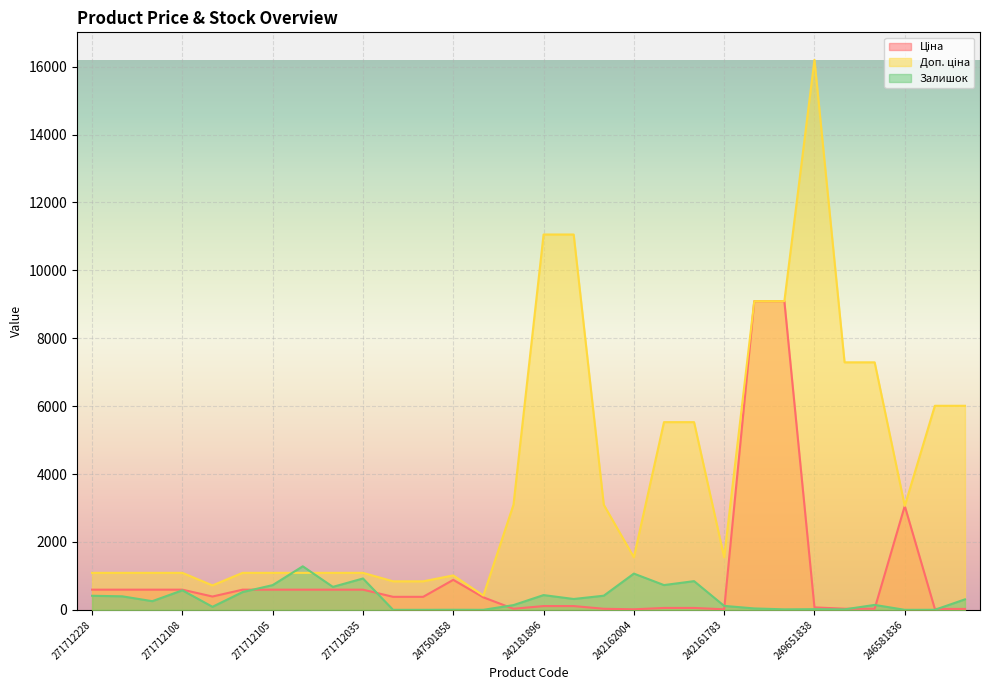

Which category has the lowest value in the Доп. ціна series?

247501844